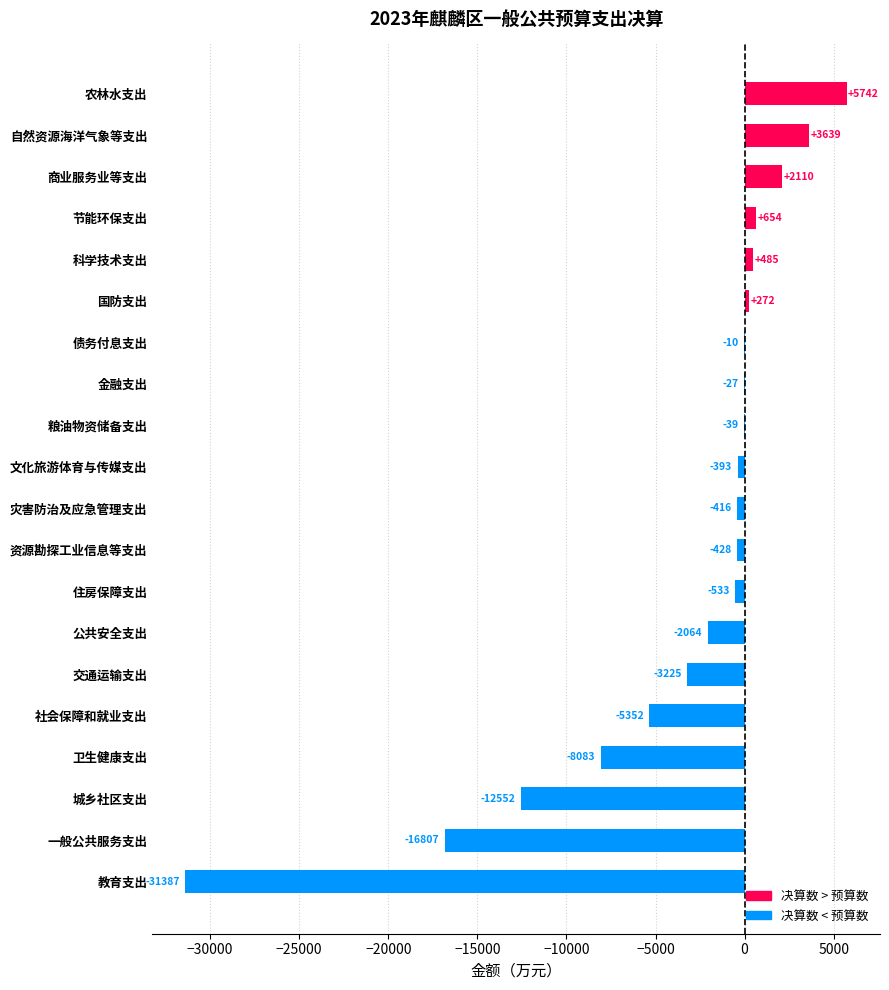

Count the number of categories in the chart.

20